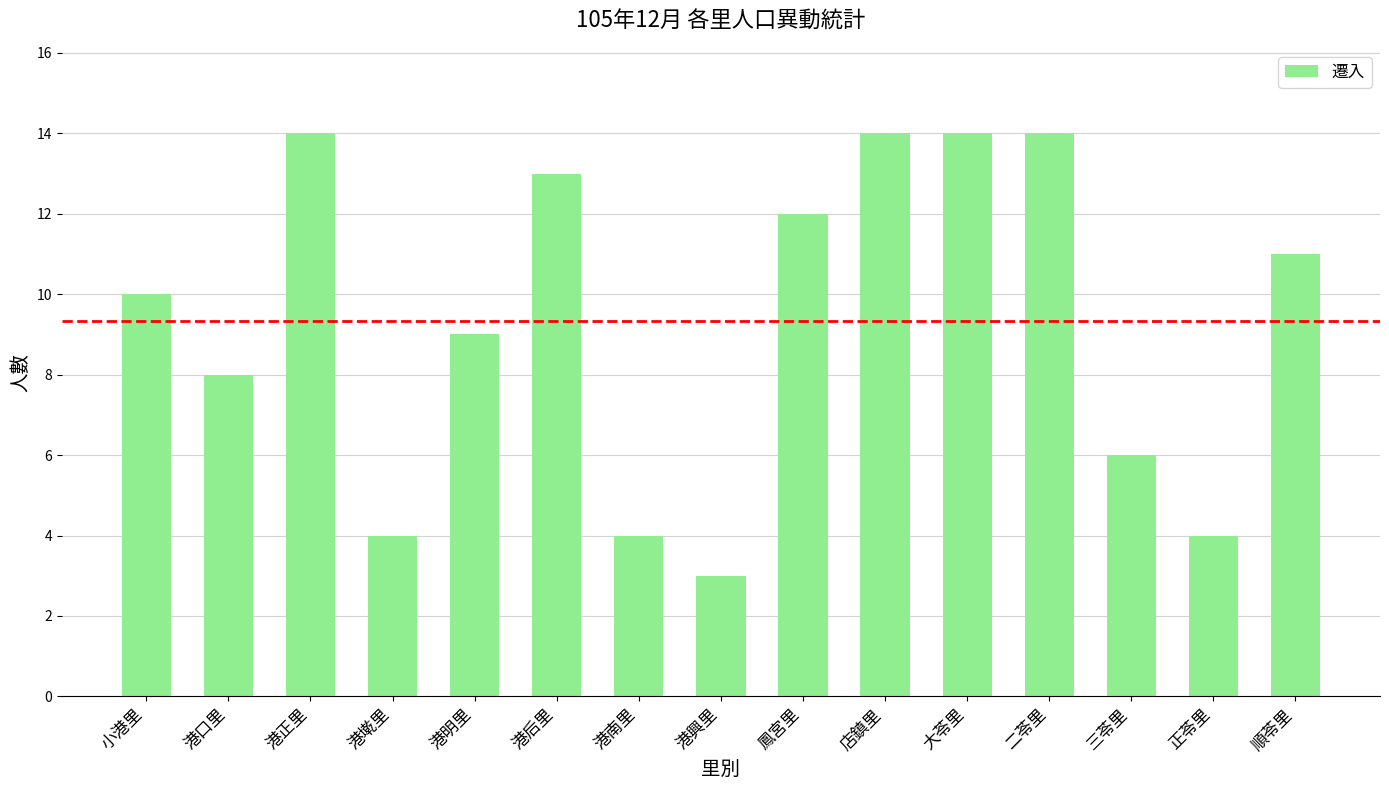

The chart shows a value of 16 at 港明里. True or false?

False